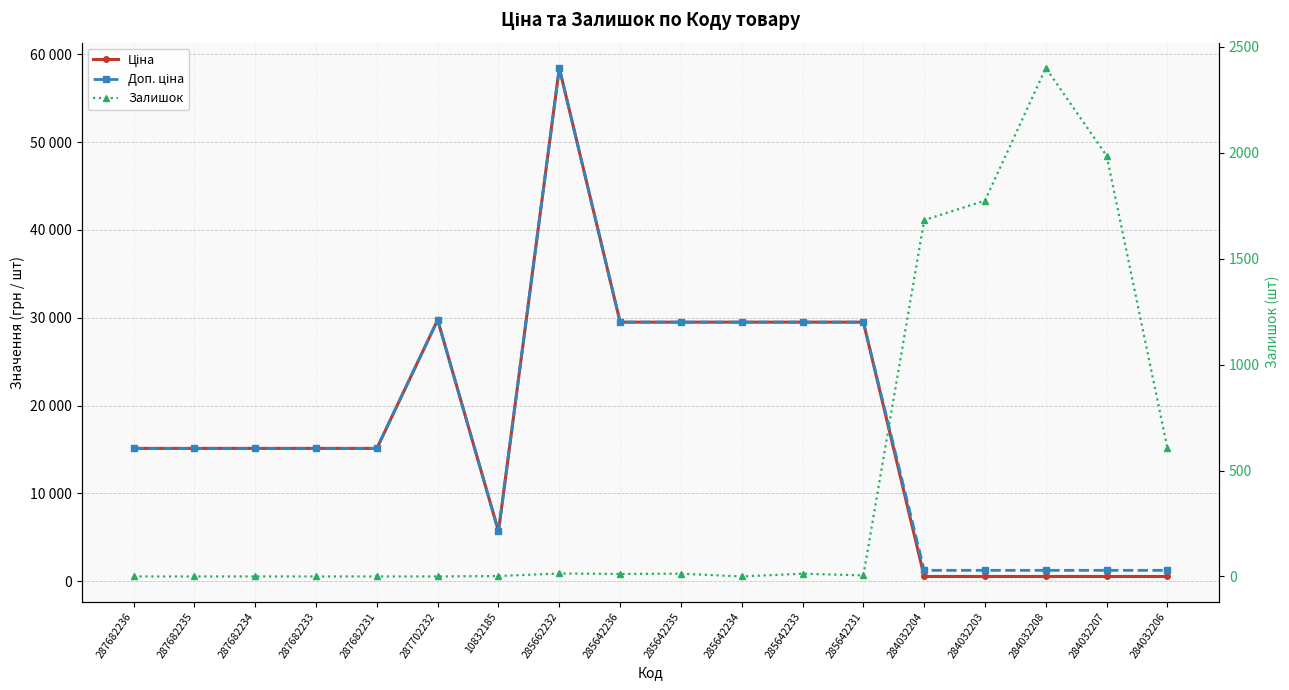

Read the Залишок value at 284032204.

1682.0